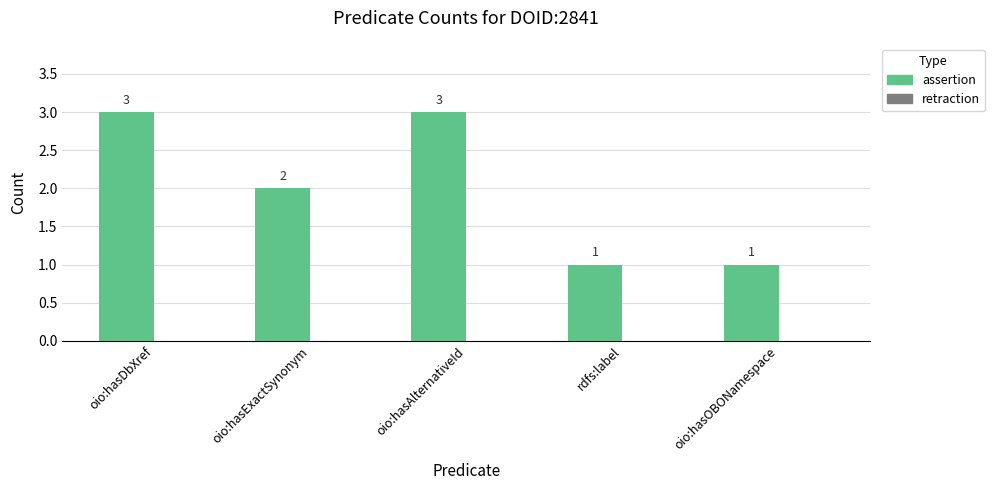

Is it true that the value at oio:hasExactSynonym is 0?

False